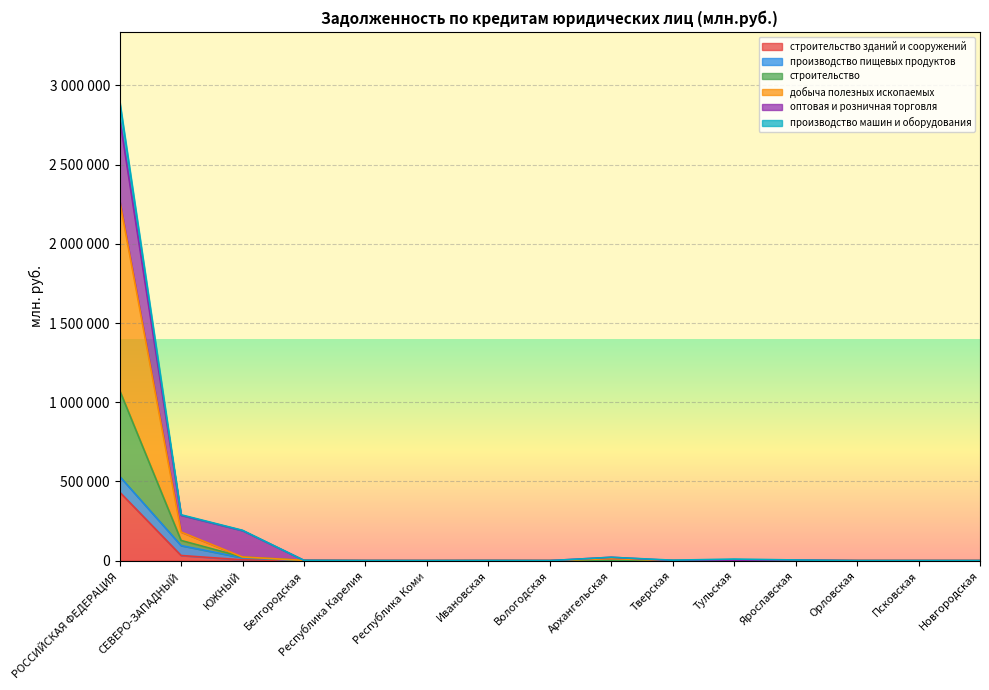

What are all the series names shown in the legend?

строительство зданий и сооружений, производство пищевых продуктов, строительство, добыча полезных ископаемых, оптовая и розничная торговля, производство машин и оборудования